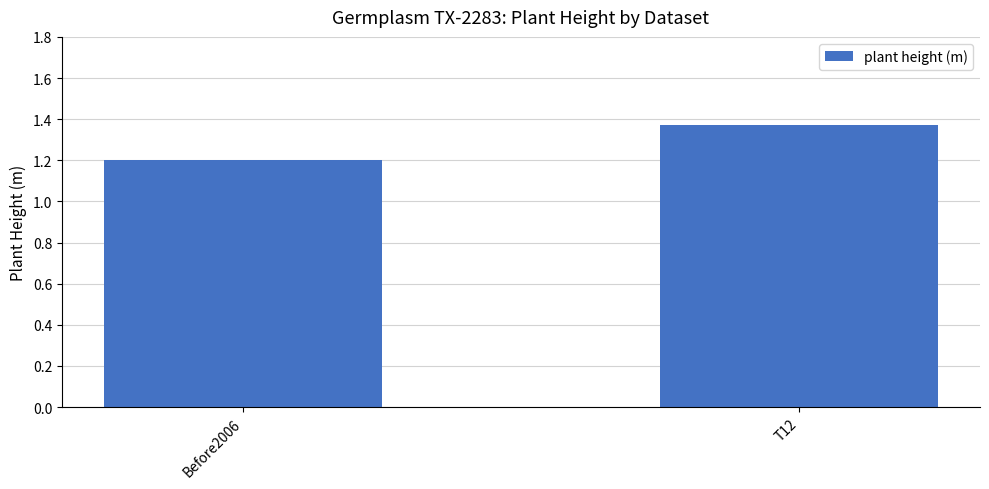

Which has a higher value, Before2006 or T12?

T12